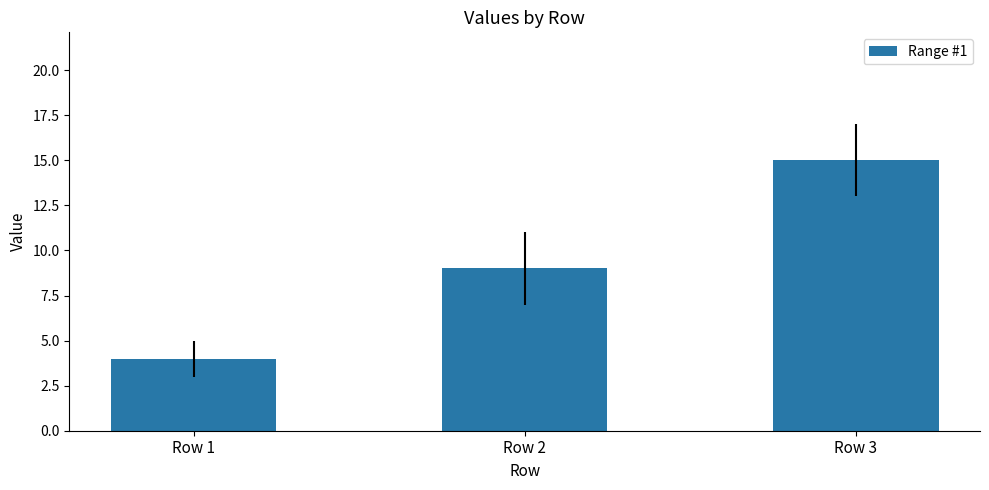

Reading left to right, extract all data points from this chart.

Row 1=4	Row 2=9	Row 3=15